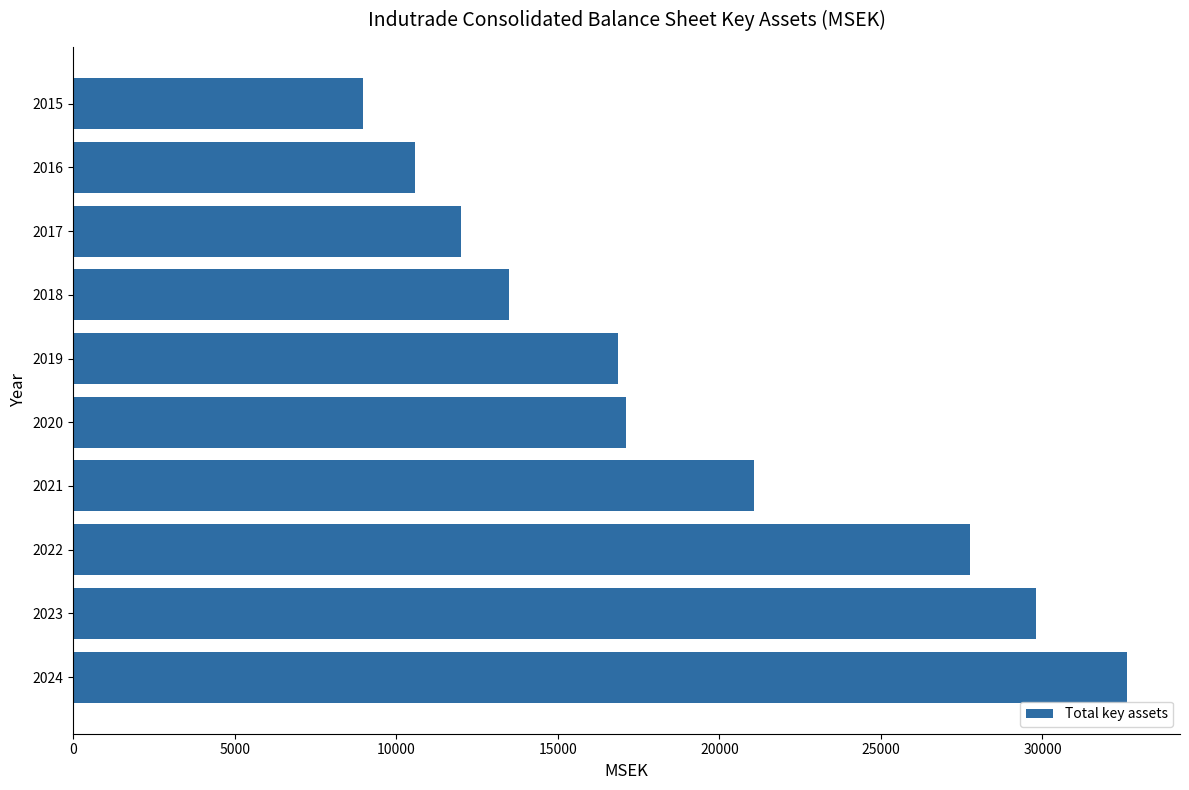

Is it true that the value at 2023 is 29814?

True